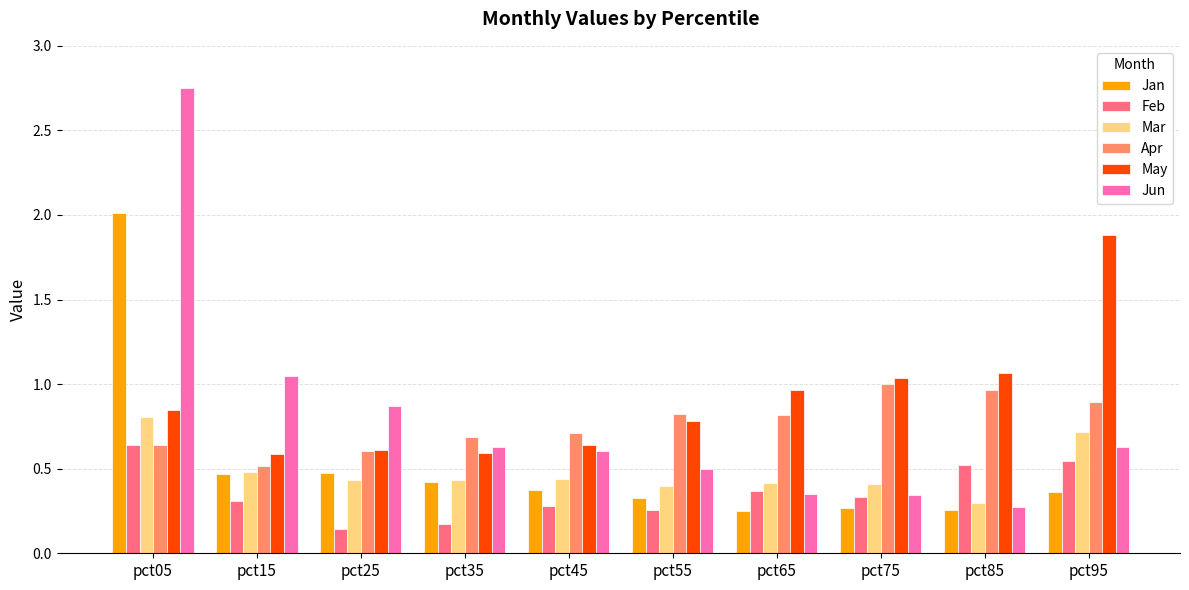

At which label does Jun reach its minimum?

pct85